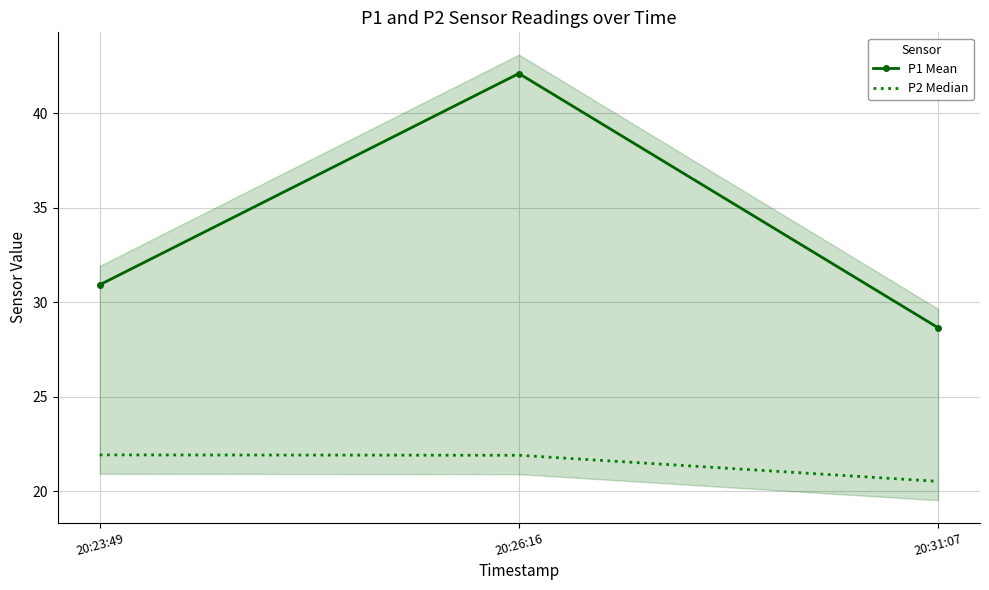

Reading left to right, what are all the values shown in this chart?

P1 Mean: 30.9	42.1	28.6
P2 Median: 21.9	21.9	20.5